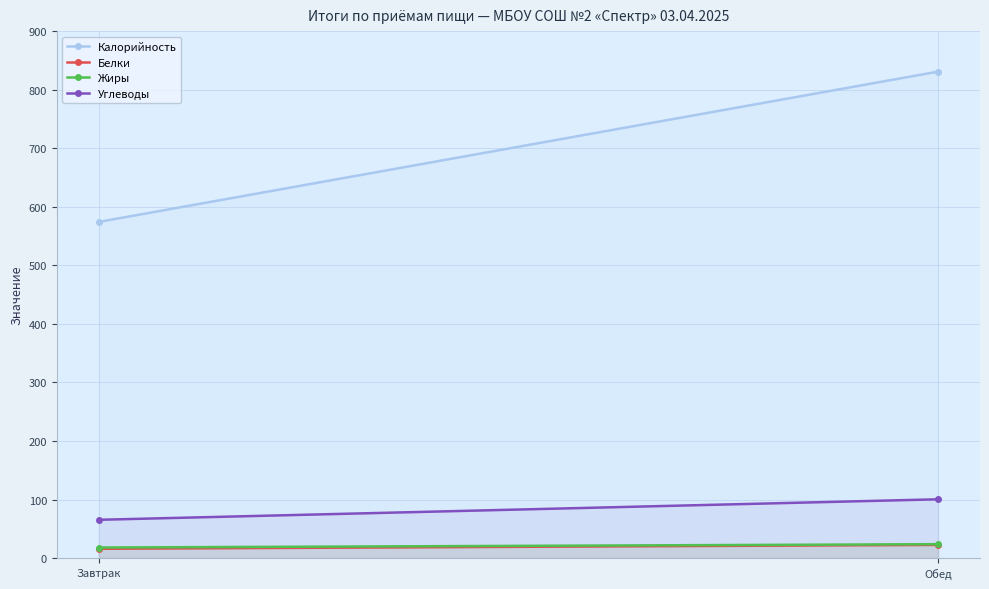

How many values in the Белки series exceed 22?

1